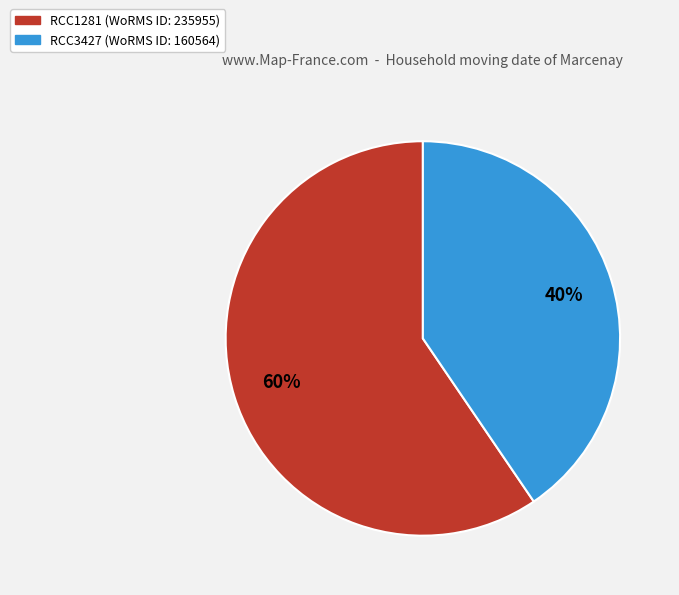

What percentage is the RCC1281 slice, to the nearest percent?

60%